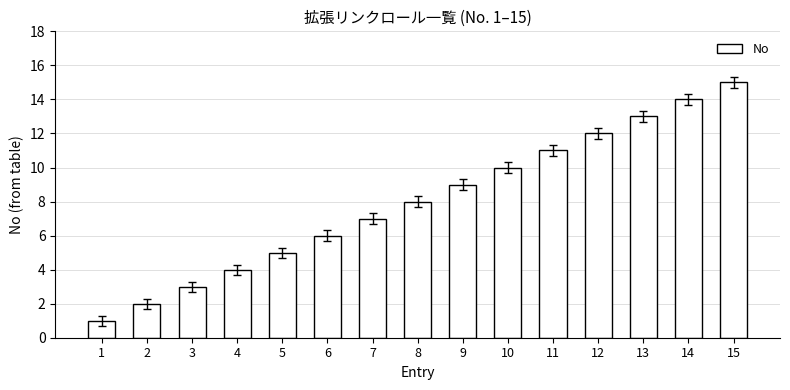

What is the difference between the second highest and second lowest values?

12